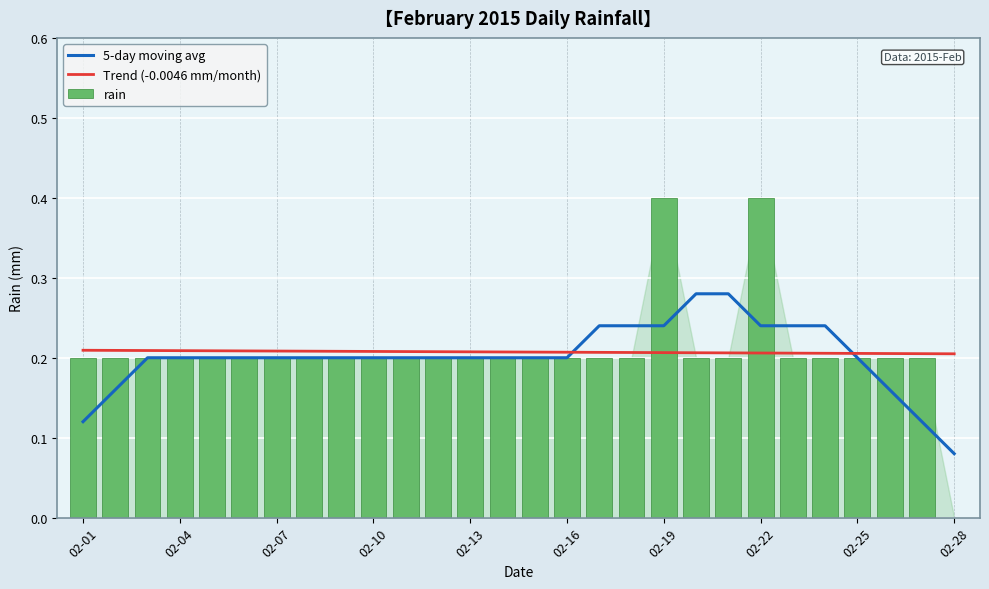

Count the rain values in the range 0 to 1.

28